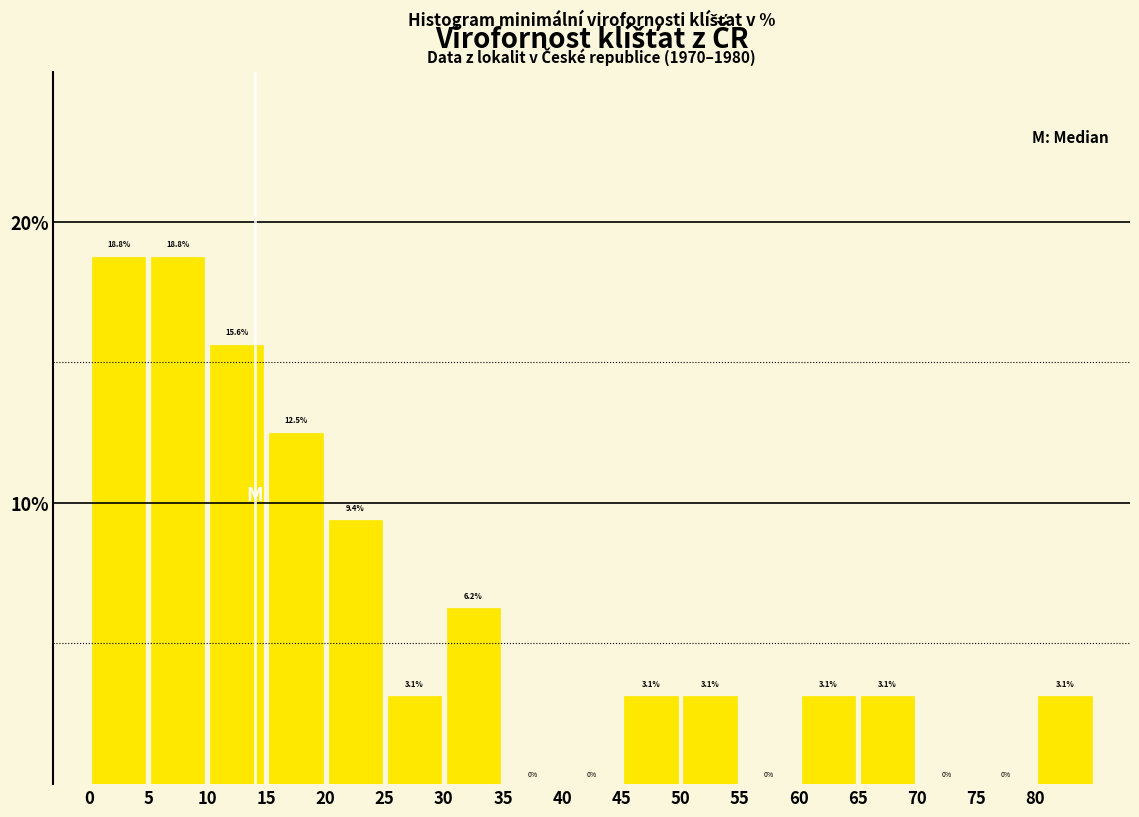

Reading left to right, transcribe this chart: for each bar, give the range it covers on the x-axis and its height.

0 to 5: 18.8
5 to 10: 18.8
10 to 15: 15.6
15 to 20: 12.5
20 to 25: 9.4
25 to 30: 3.1
30 to 35: 6.2
35 to 40: 0.0
40 to 45: 0.0
45 to 50: 3.1
50 to 55: 3.1
55 to 60: 0.0
60 to 65: 3.1
65 to 70: 3.1
70 to 75: 0.0
75 to 80: 0.0
80 to 85: 3.1